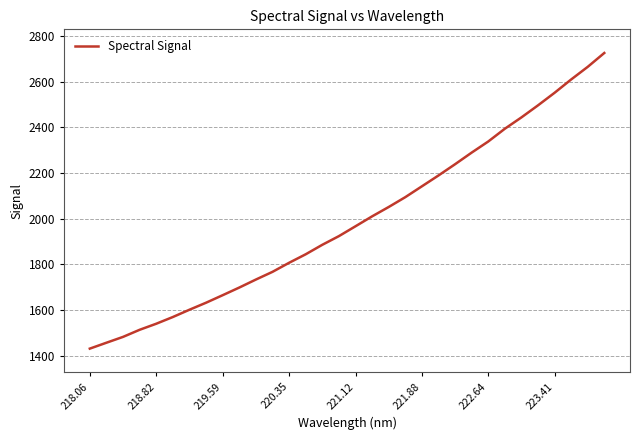

Is this an area chart (filled region under the line)?

No